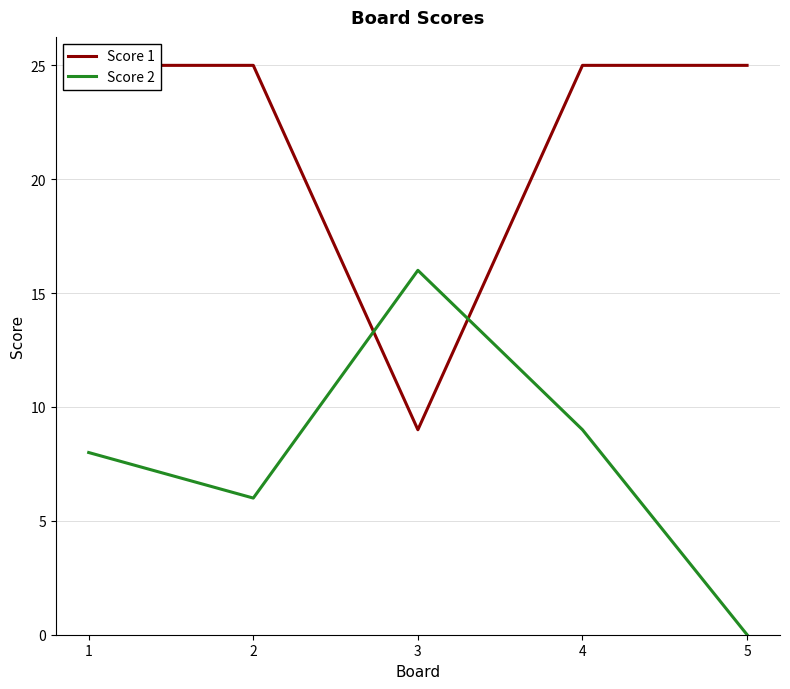

Is the value of Score 2 at 3 greater than the value of Score 1 at 4?

No